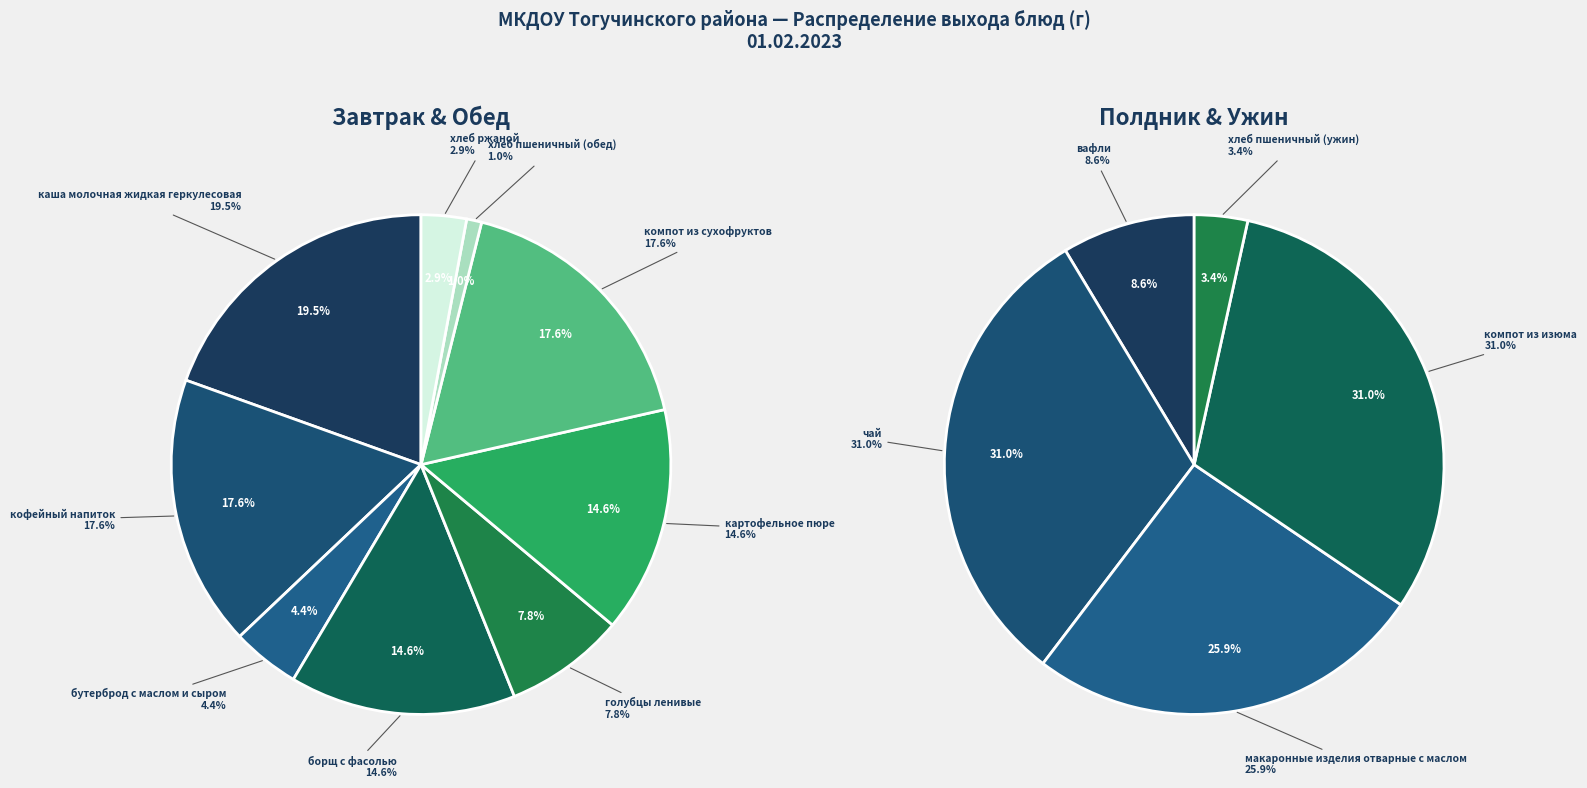

Does any single category account for the majority?

No